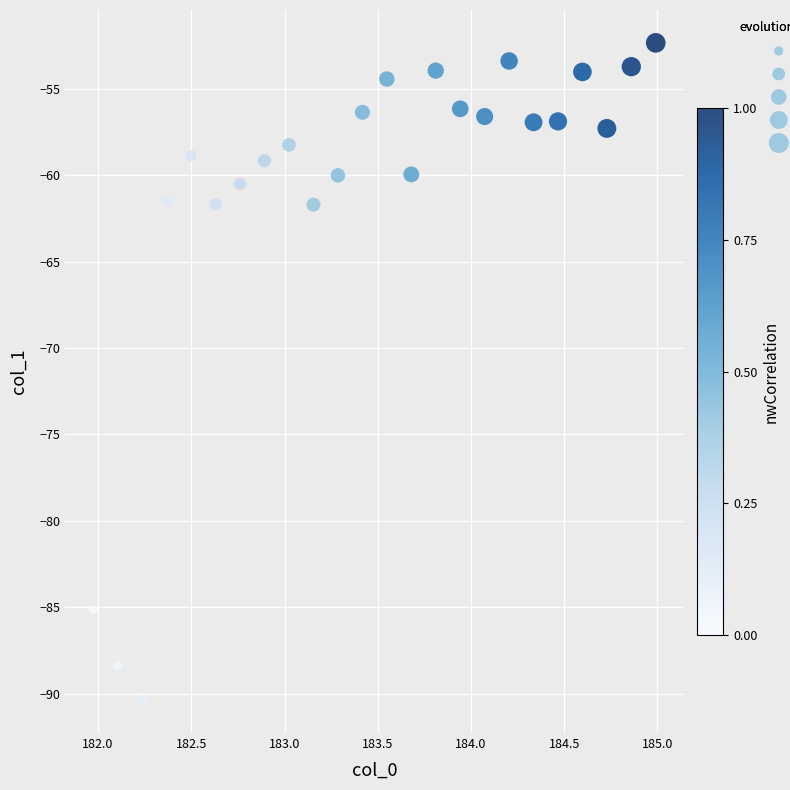

What is the range of Y values (max minus min)?

38.0